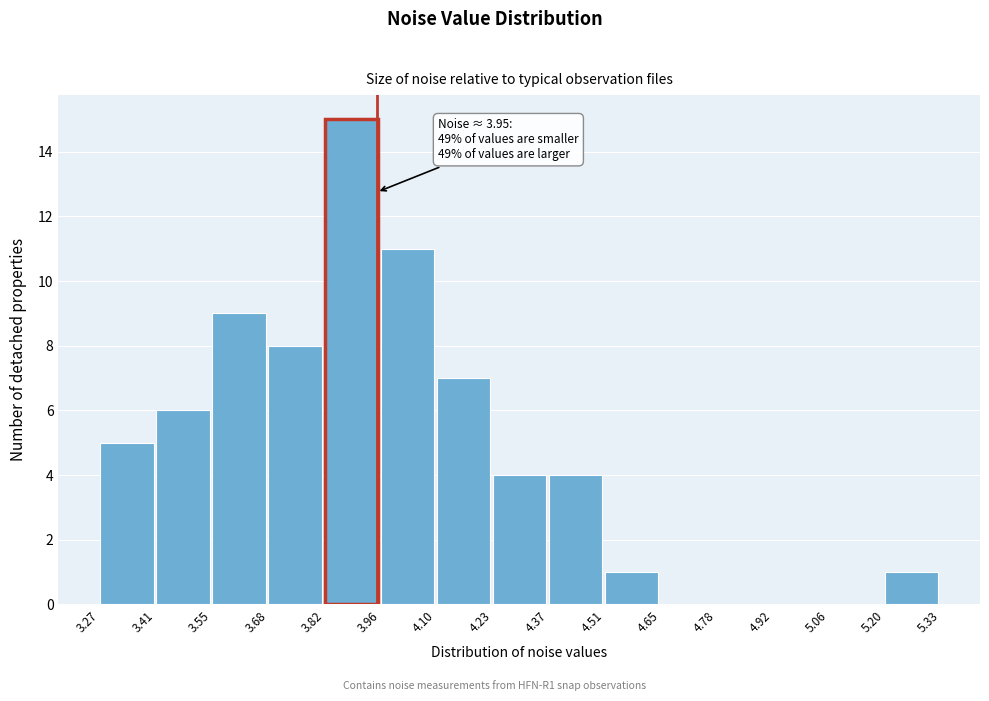

Which range on the x-axis has the tallest bar?

3.82 to 3.96